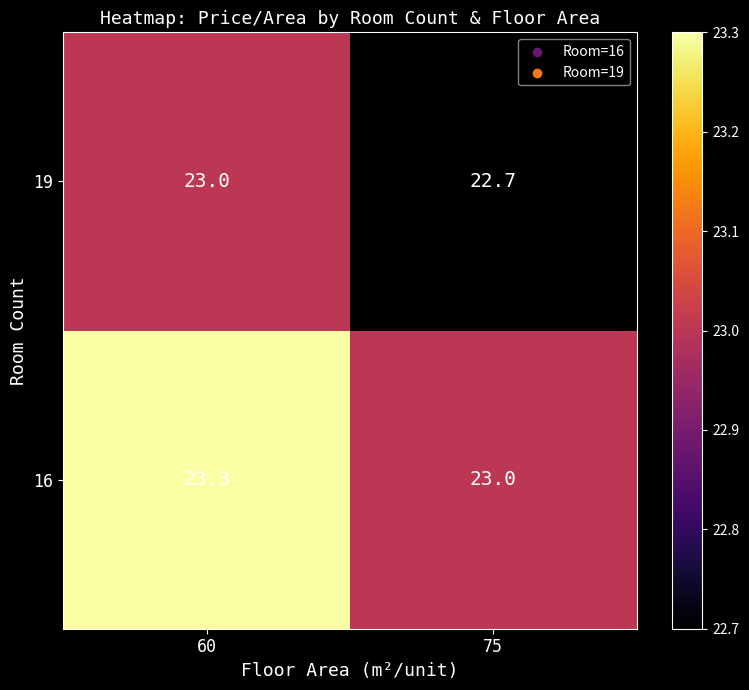

What is the approximate value of 19 at 75?

22.7